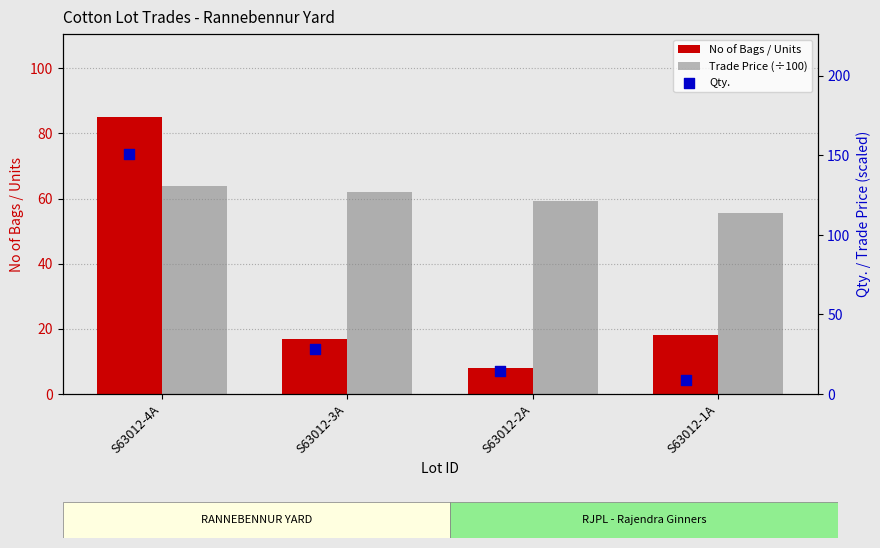

At how many categories does at least one series exceed 89?

1